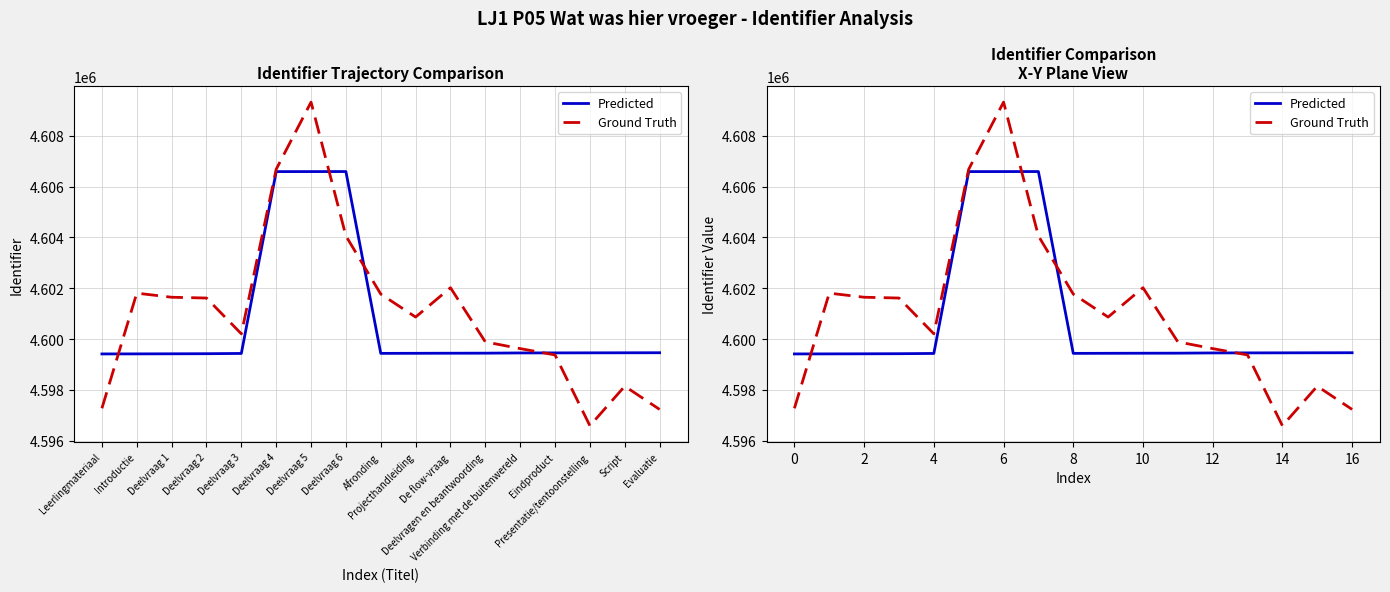

What position from the left is 14?

15